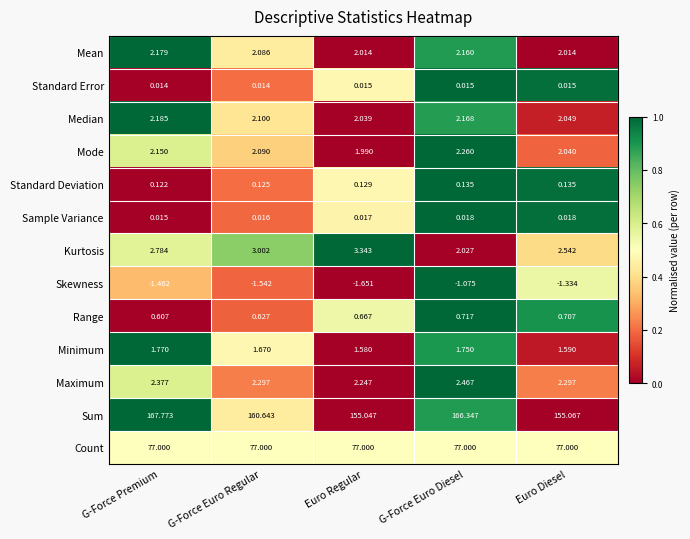

Between G-Force Euro Diesel and Euro Diesel, which series saw the biggest shift?

Sum